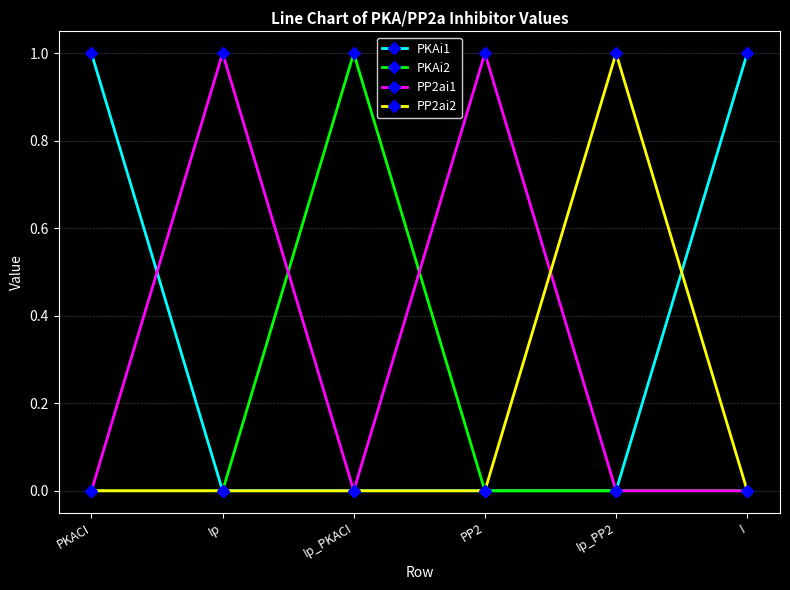

At which label does PKAi2 reach its peak?

Ip_PKACI